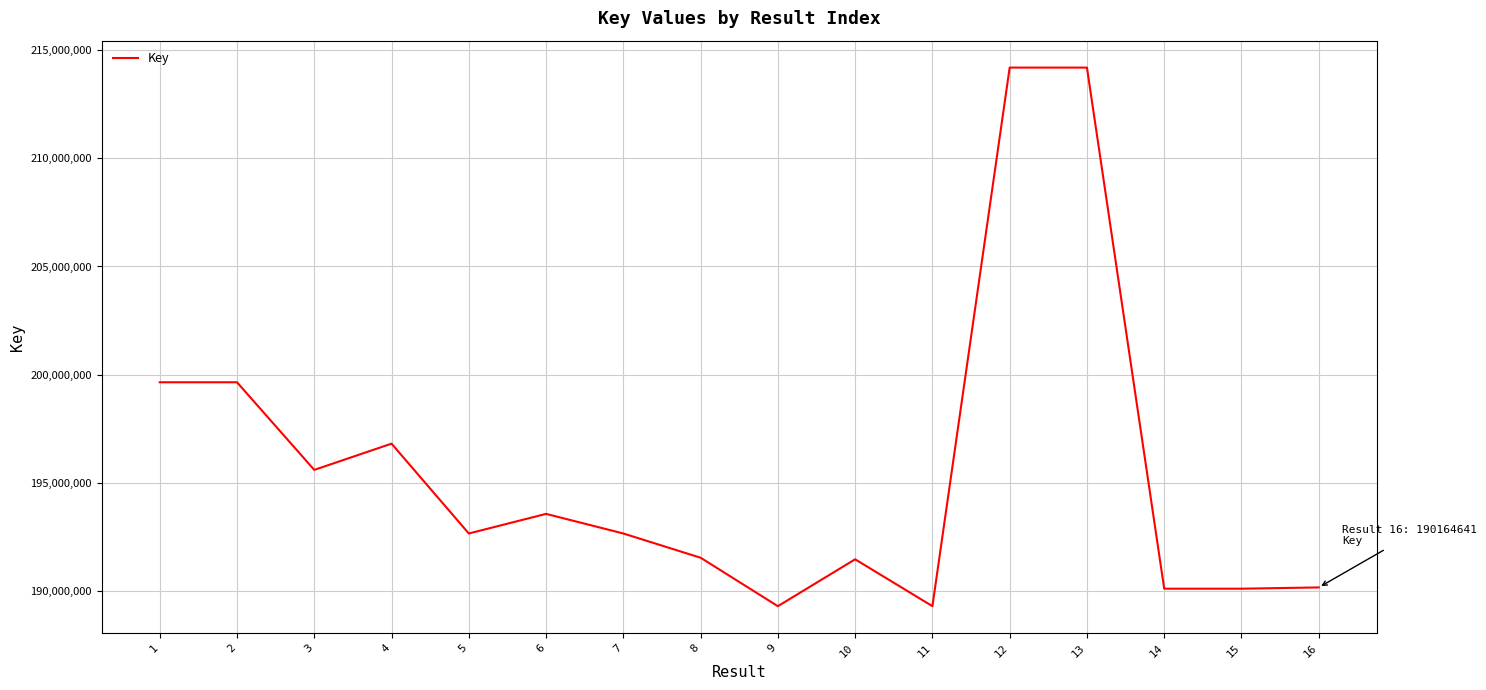

Approximately how many times larger is the value at 7 compared to 15?

1.0